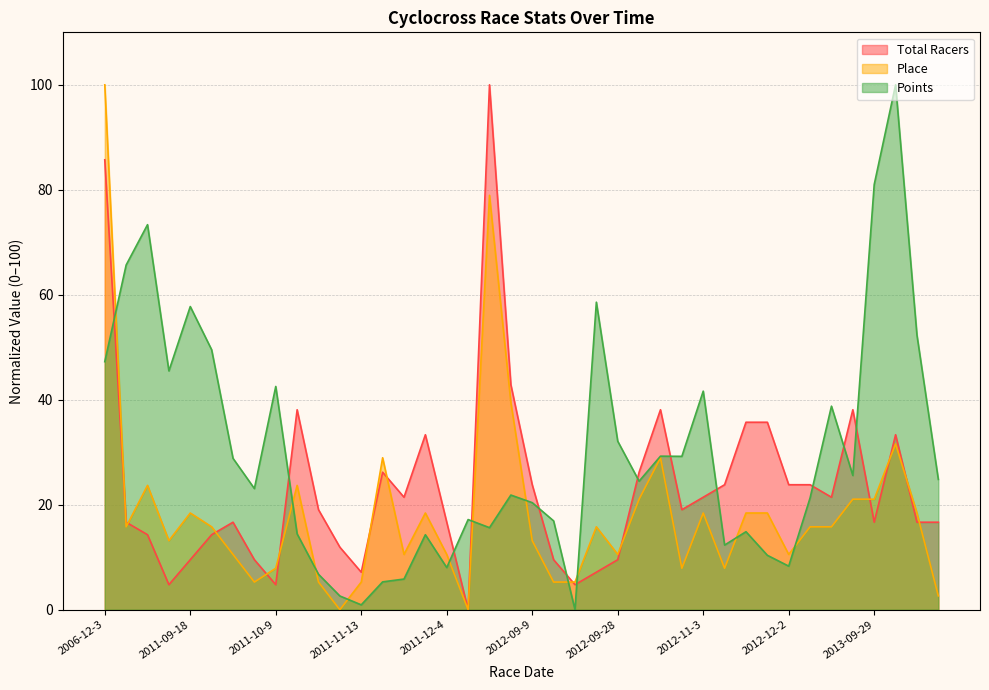

Which series changed the most between 2006-12-3 and 2013-10-6?

Place